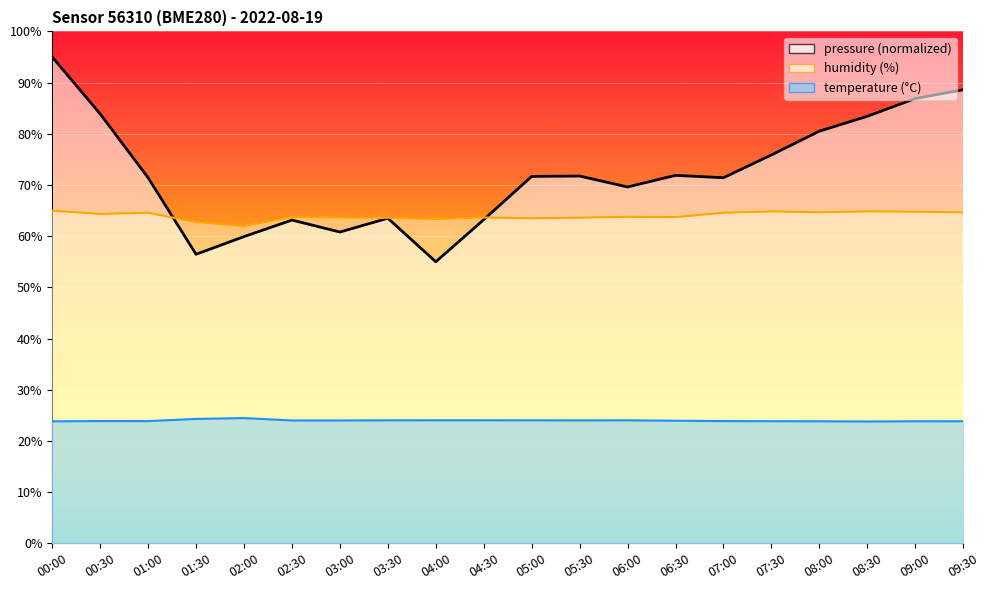

Is the value of pressure at 03:00 greater than the value of temperature at 04:30?

Yes